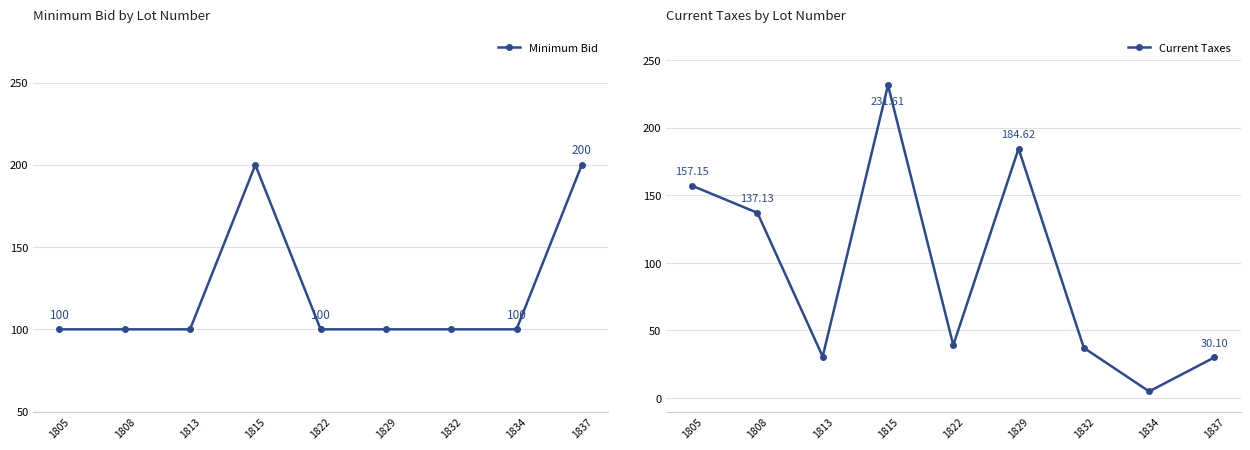

Which has a higher value, 1832 or 1808?

1832